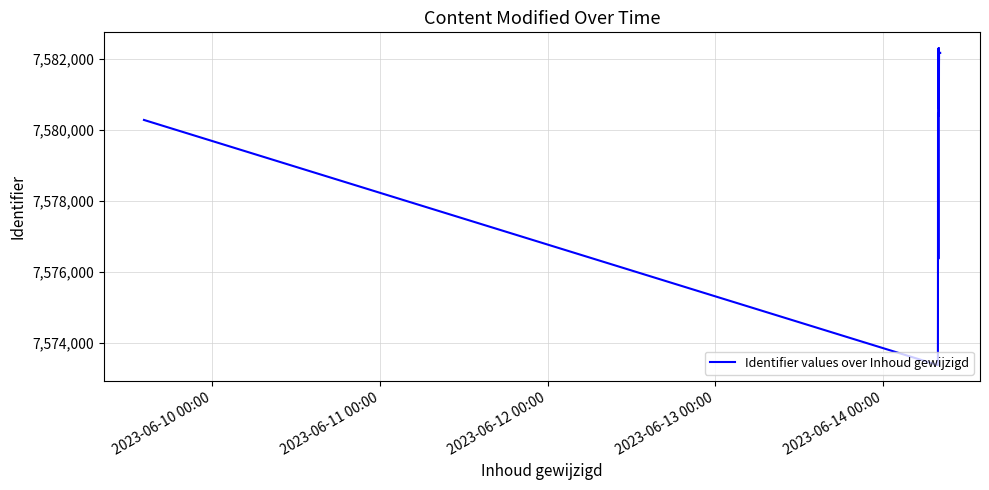

What is the greatest value displayed?

7582313